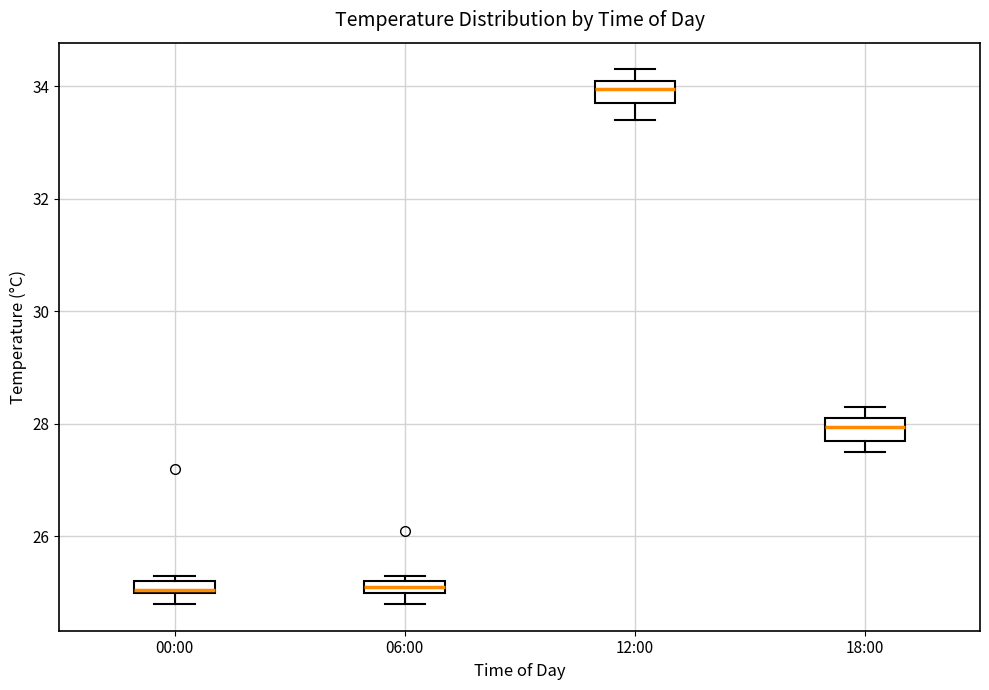

Where is the lower edge of the box for 00:00 on the y-axis? The values are not printed on the chart, so give them approximately, as read against the axis.

25.0